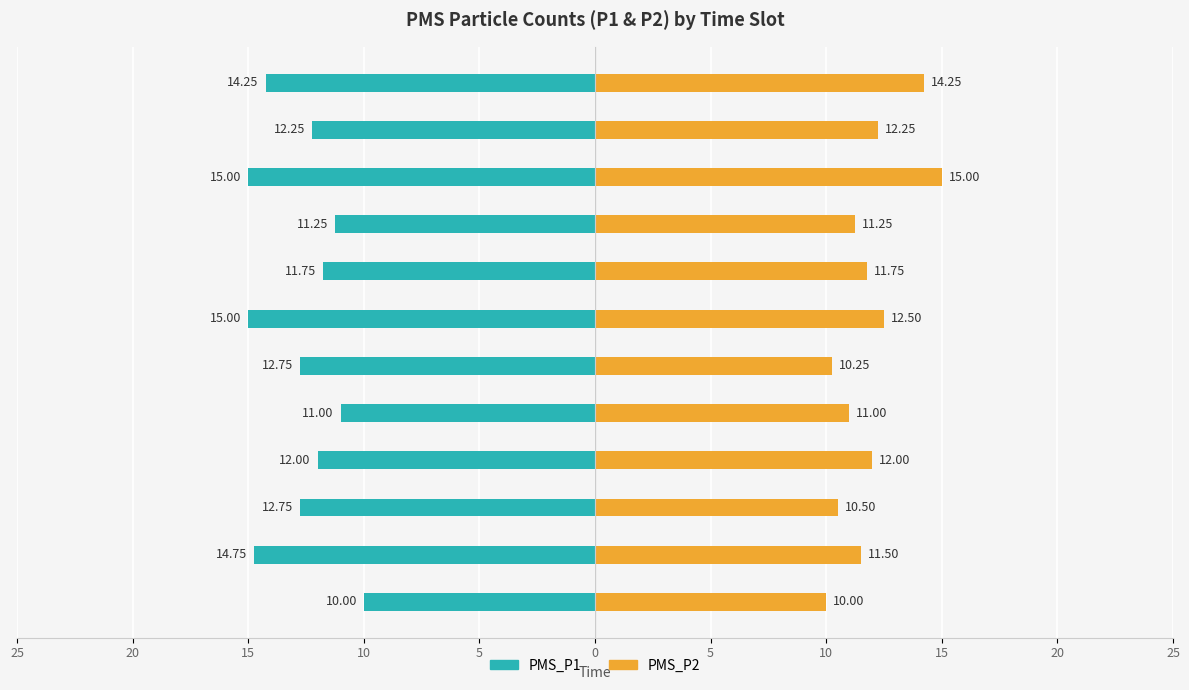

How many data points does each series have?

12